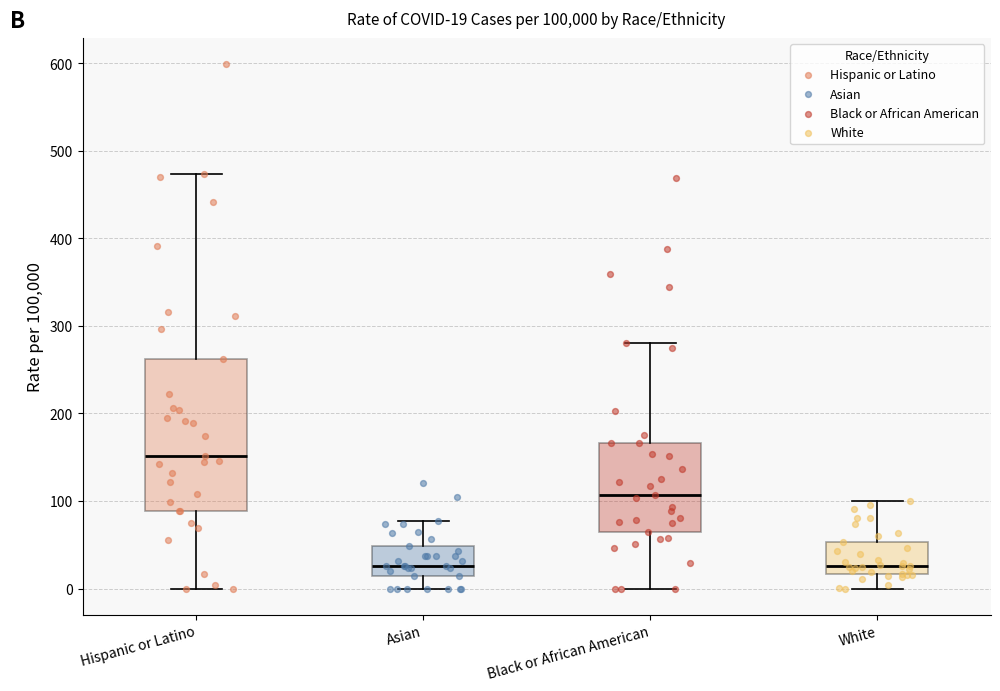

Comparing the boxes themselves (not the whiskers), which one is the tallest?

Hispanic or Latino